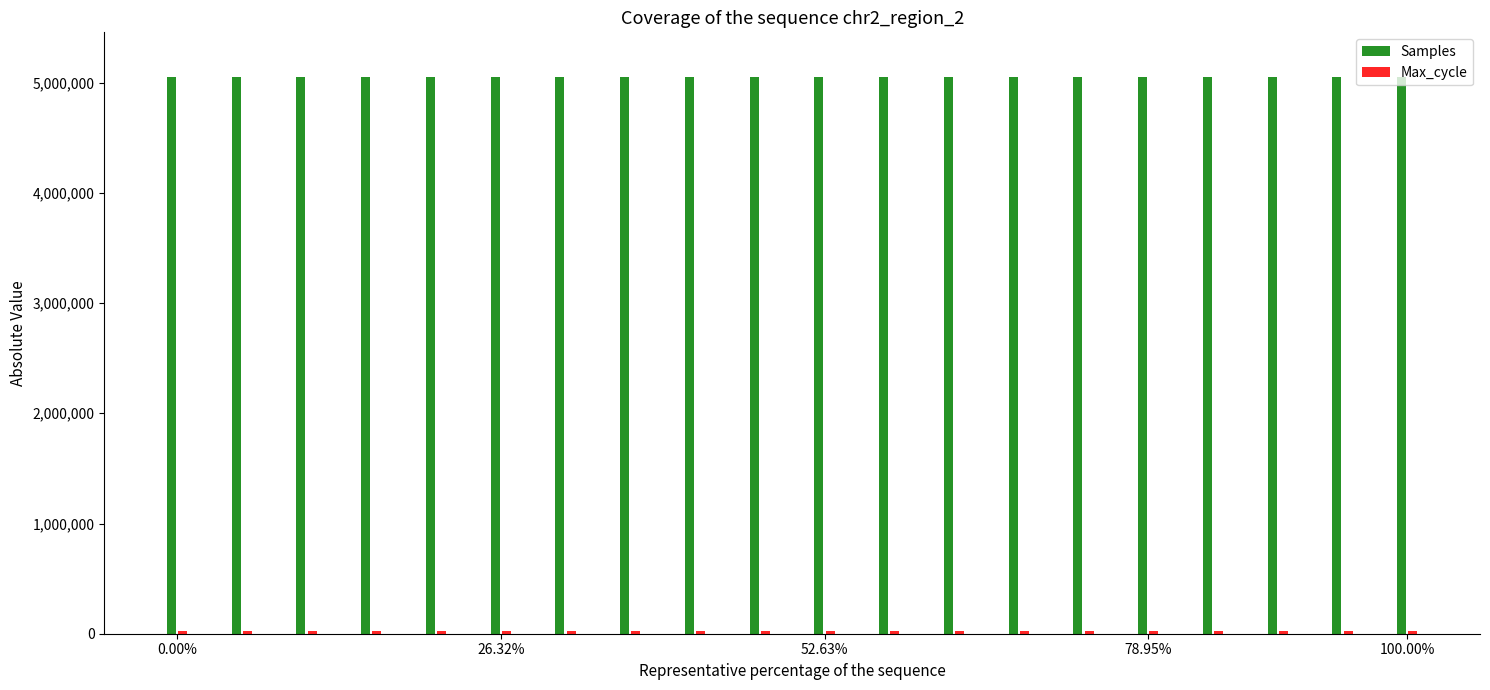

Which series has the largest total across all categories?

Samples